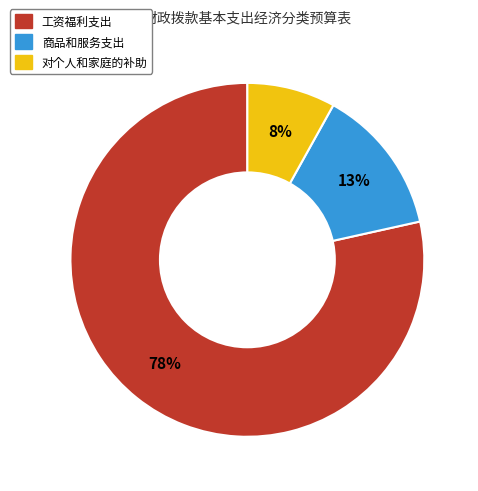

To the nearest percent, what percentage of the pie is 商品和服务支出?

13%